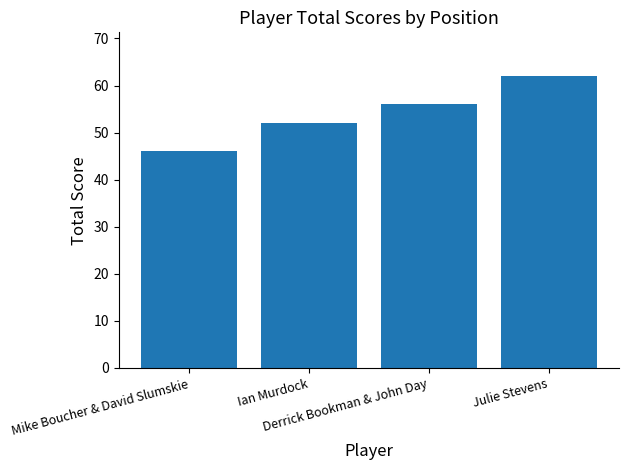

What is the smallest value displayed?

46